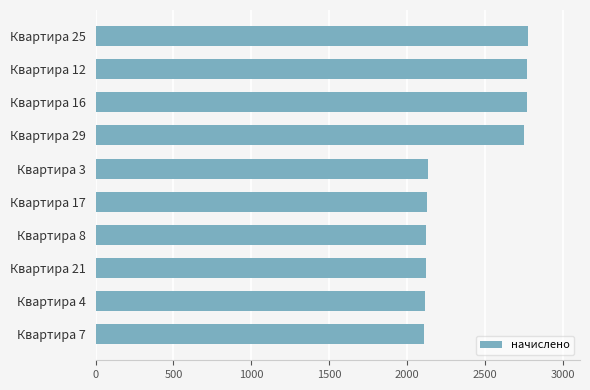

Approximately how many times larger is the value at Квартира 21 compared to Квартира 4?

1.0